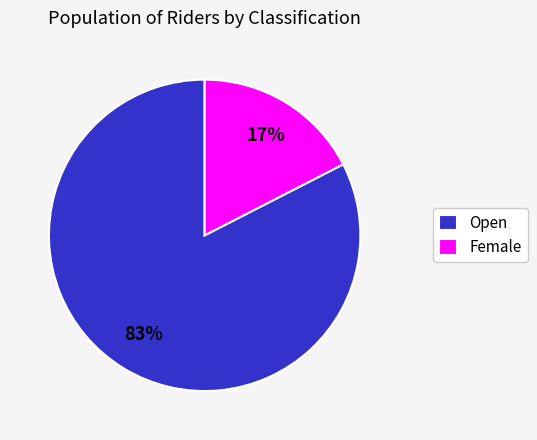

To the nearest percent, what portion does Female represent?

17%